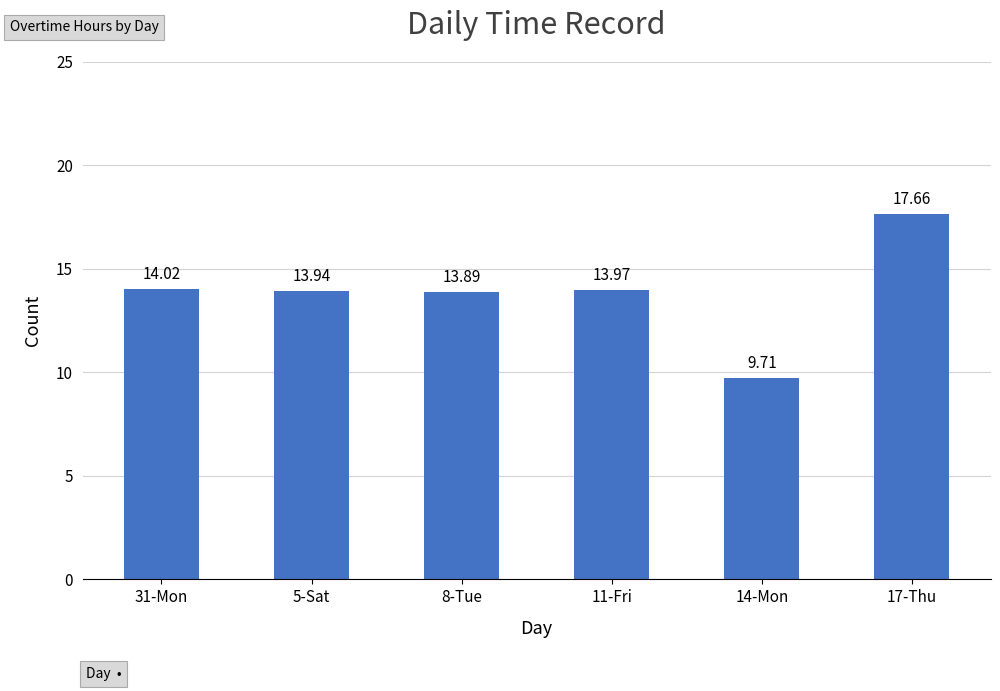

What position from the left is 8-Tue?

3